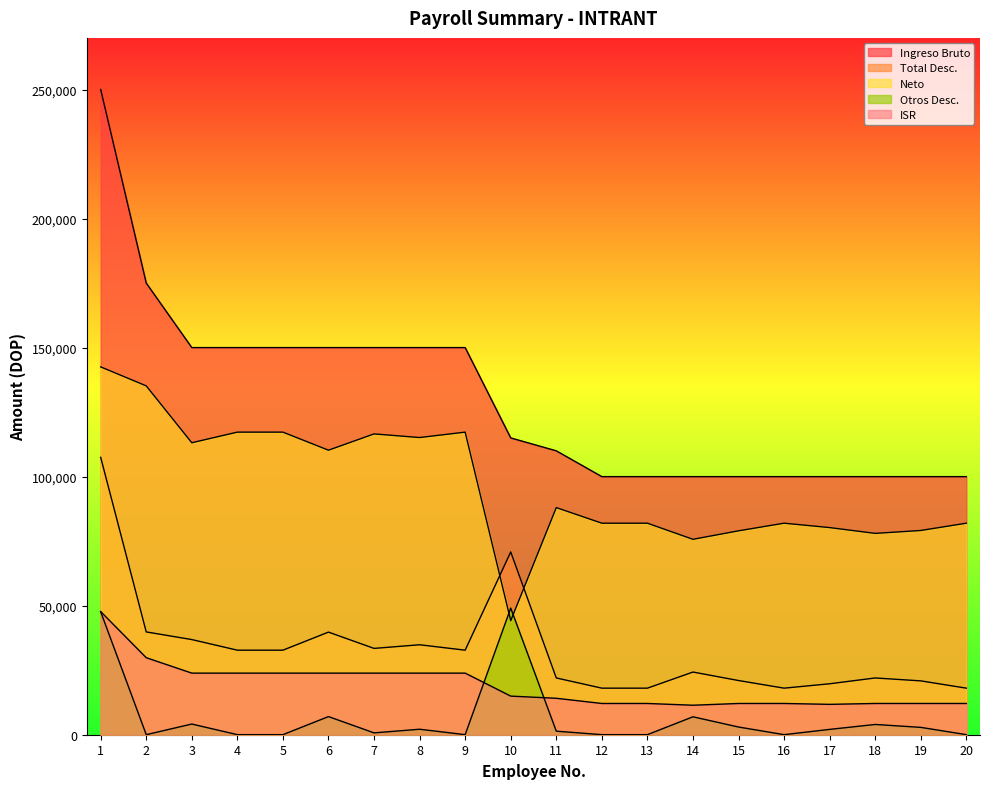

The value of Otros Desc. at 10 is 49061.3. True or false?

True